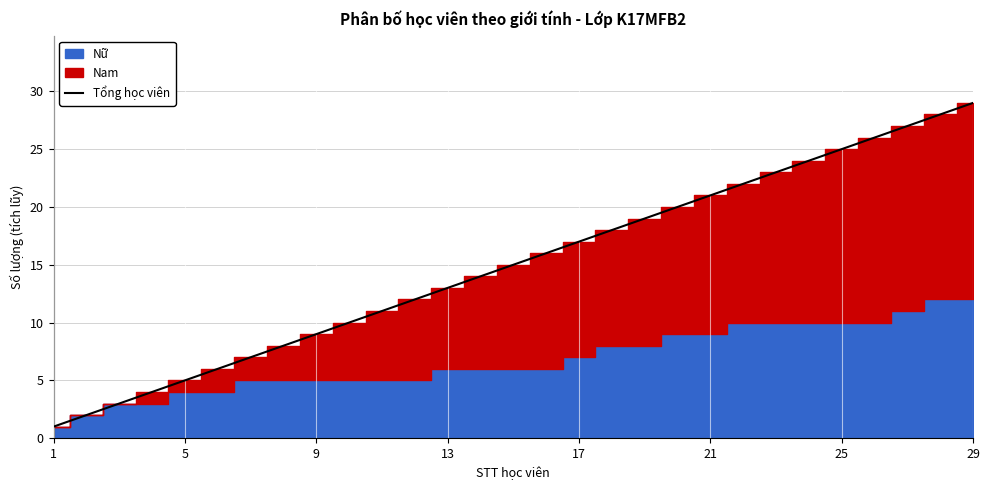

At which category does the chart reach its minimum across all series?

1